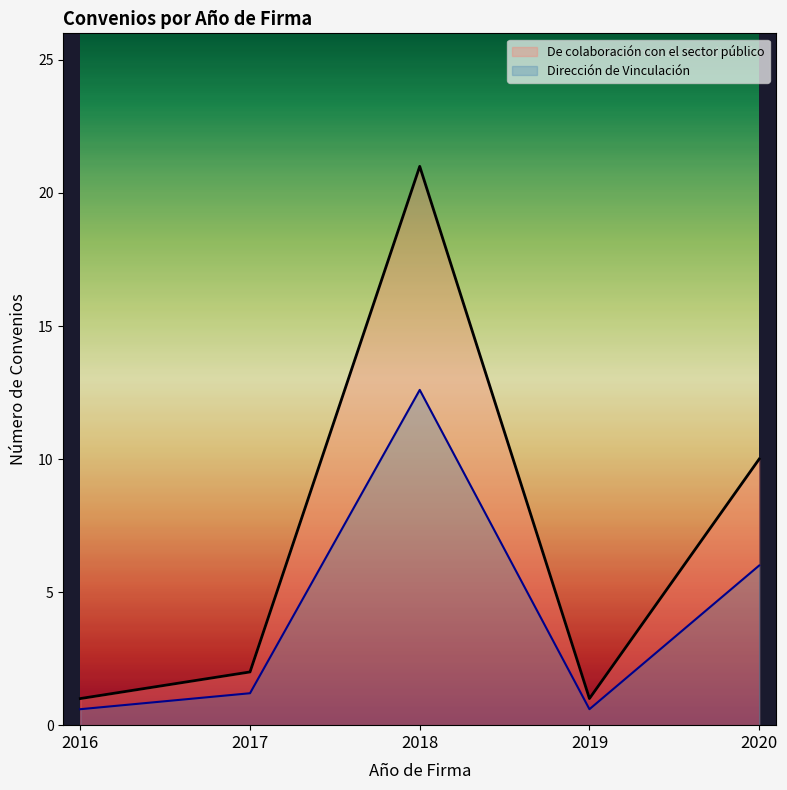

Reading left to right, extract all data points from this chart.

De colaboración con el sector público: 1.0	2.0	21.0	1.0	10.0
Dirección de Vinculación: 0.6	1.2	12.6	0.6	6.0